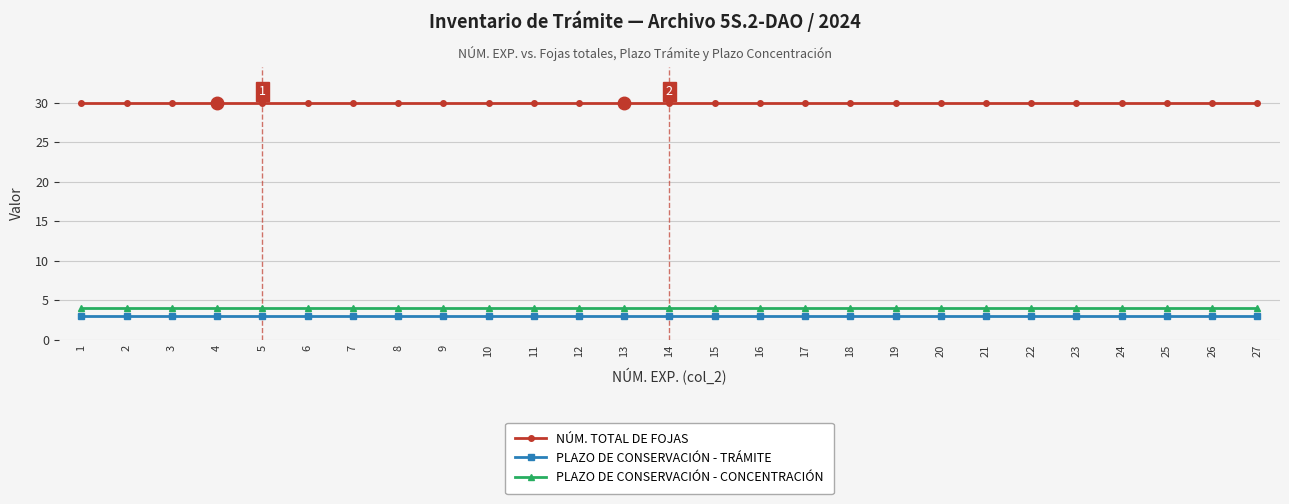

How many lines are shown in the chart?

3